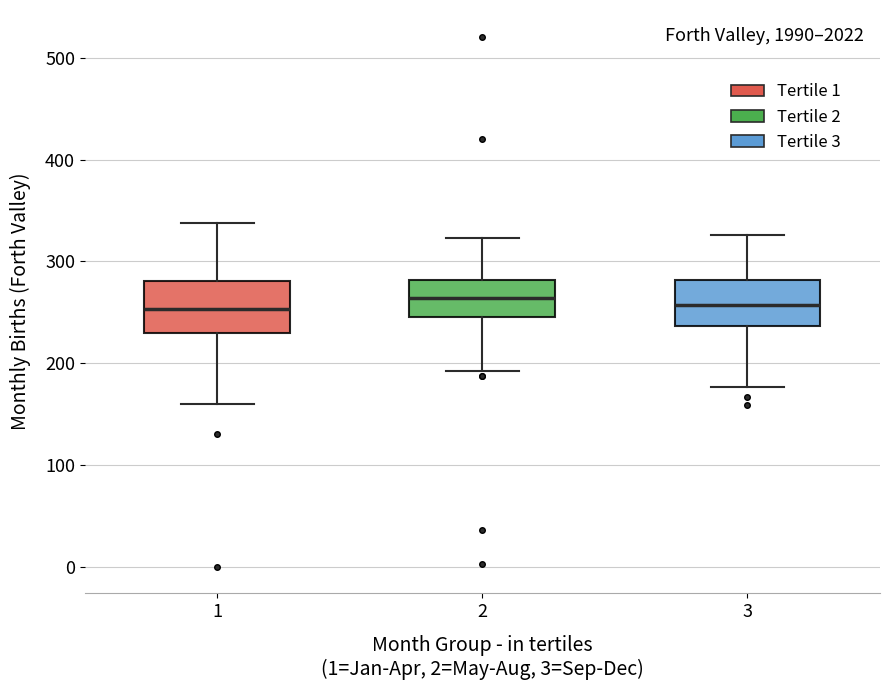

Where is the upper edge of the box at x = 2 on the y-axis? The values are not printed on the chart, so give them approximately, as read against the axis.

280